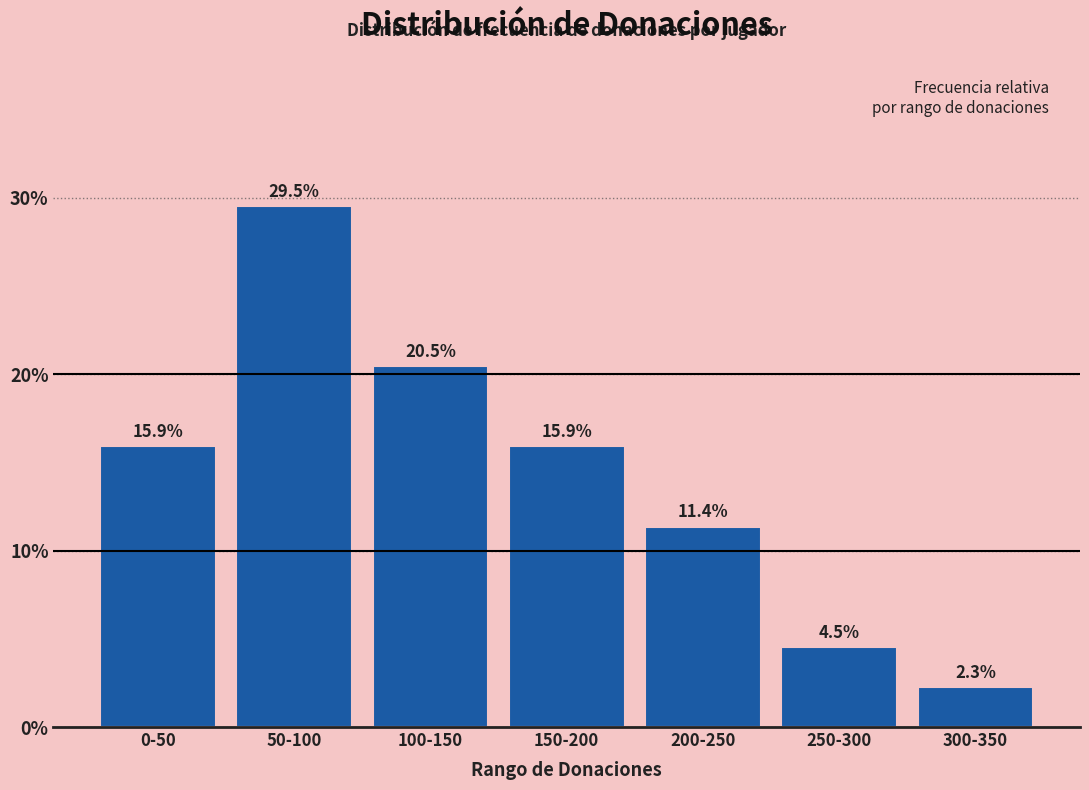

Reading left to right, extract all data points from this chart.

0-50=15.9	50-100=29.5	100-150=20.5	150-200=15.9	200-250=11.4	250-300=4.5	300-350=2.3